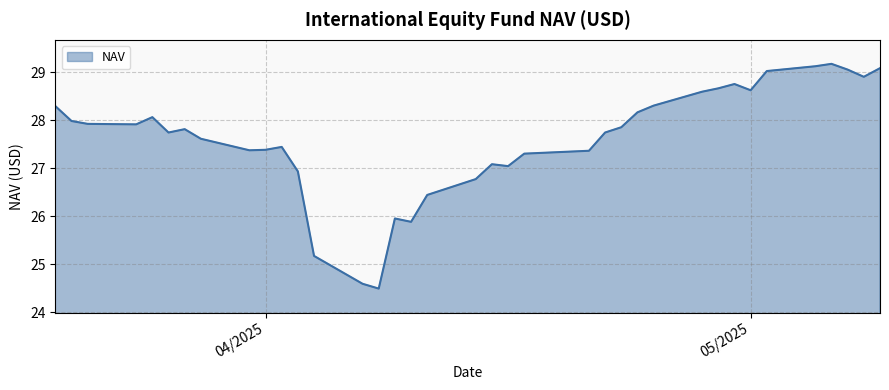

What is the greatest value displayed?

29.2